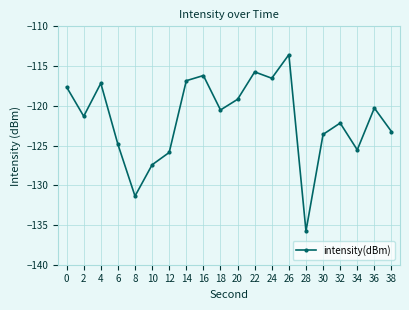

Reading left to right, extract all data points from this chart.

-117.6	-121.3	-117.2	-124.9	-131.4	-127.4	-125.9	-116.8	-116.2	-120.5	-119.2	-115.7	-116.5	-113.6	-135.8	-123.6	-122.2	-125.5	-120.3	-123.2